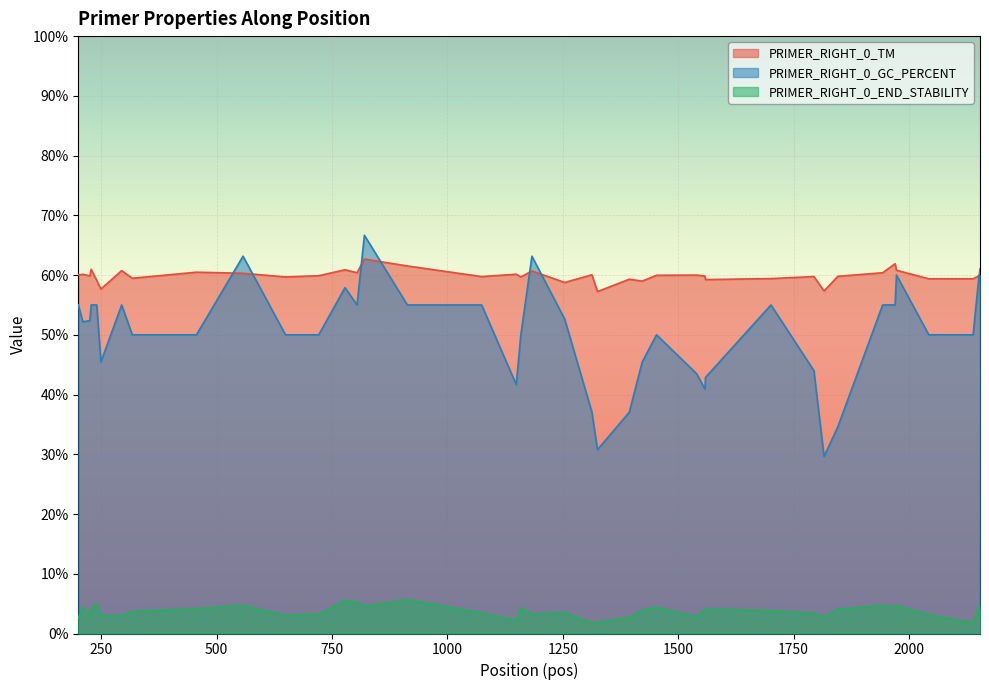

What is the difference between the maximum and minimum values in the PRIMER_RIGHT_0_GC_PERCENT series?

37.0